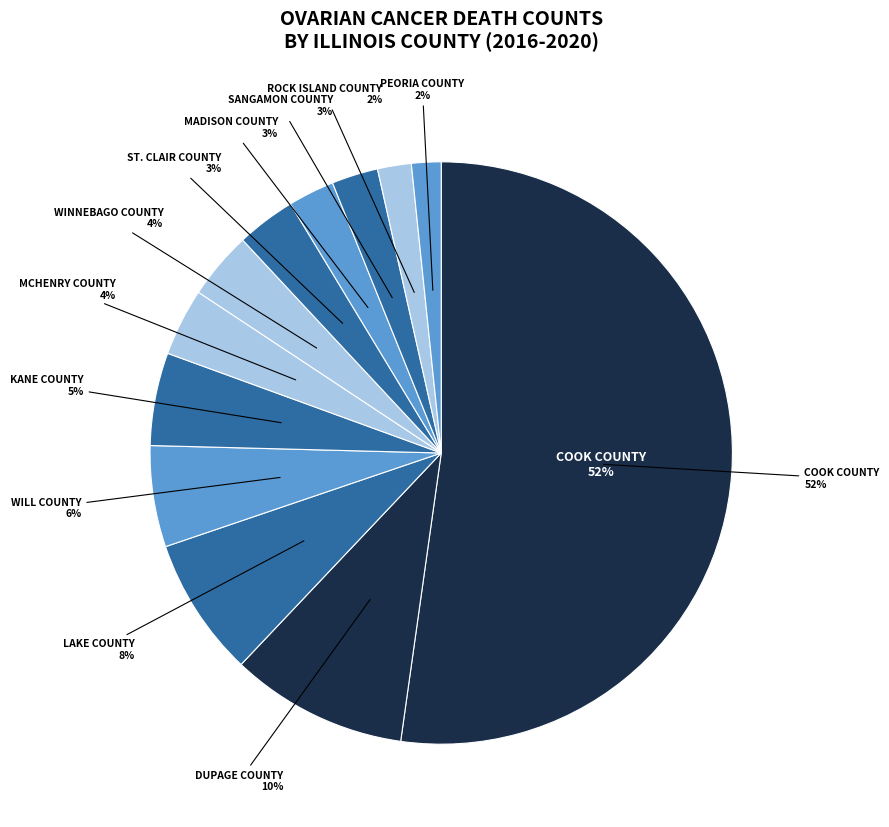

Is the sum of St. Clair County and Winnebago County greater than half?

No